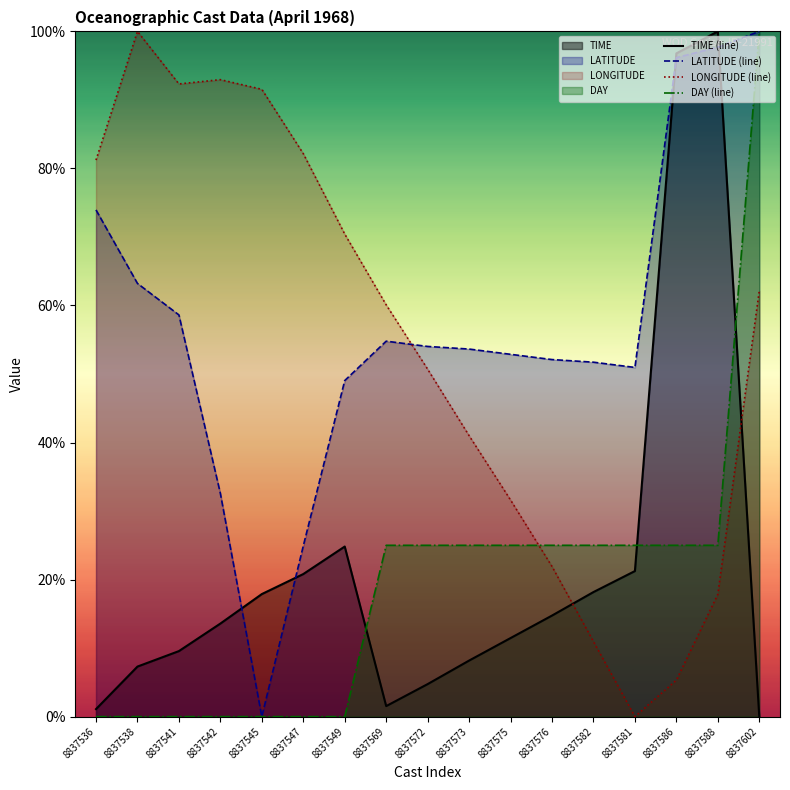

True or false: LATITUDE has a value of 32.6 at 8837542.

True